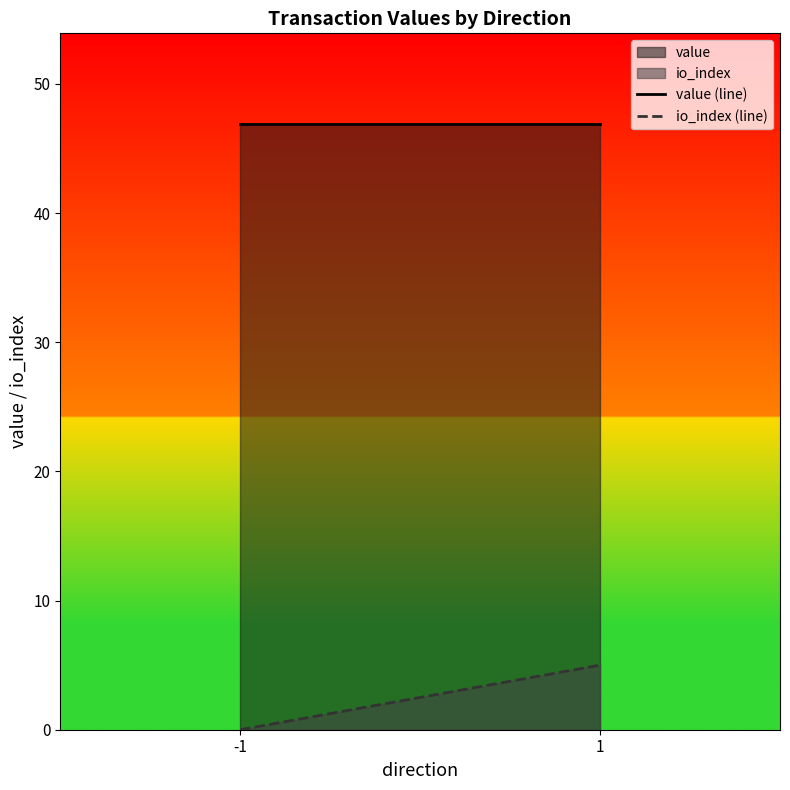

What is the difference between the maximum and minimum values in the io_index (line) series?

5.0